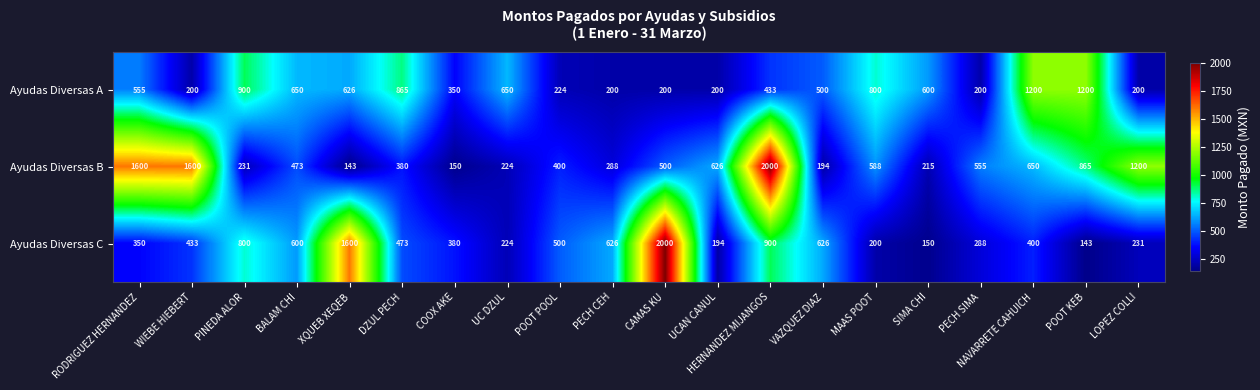

Where is Ayudas Diversas B nearest to the value 1071?

LOPEZ COLLI